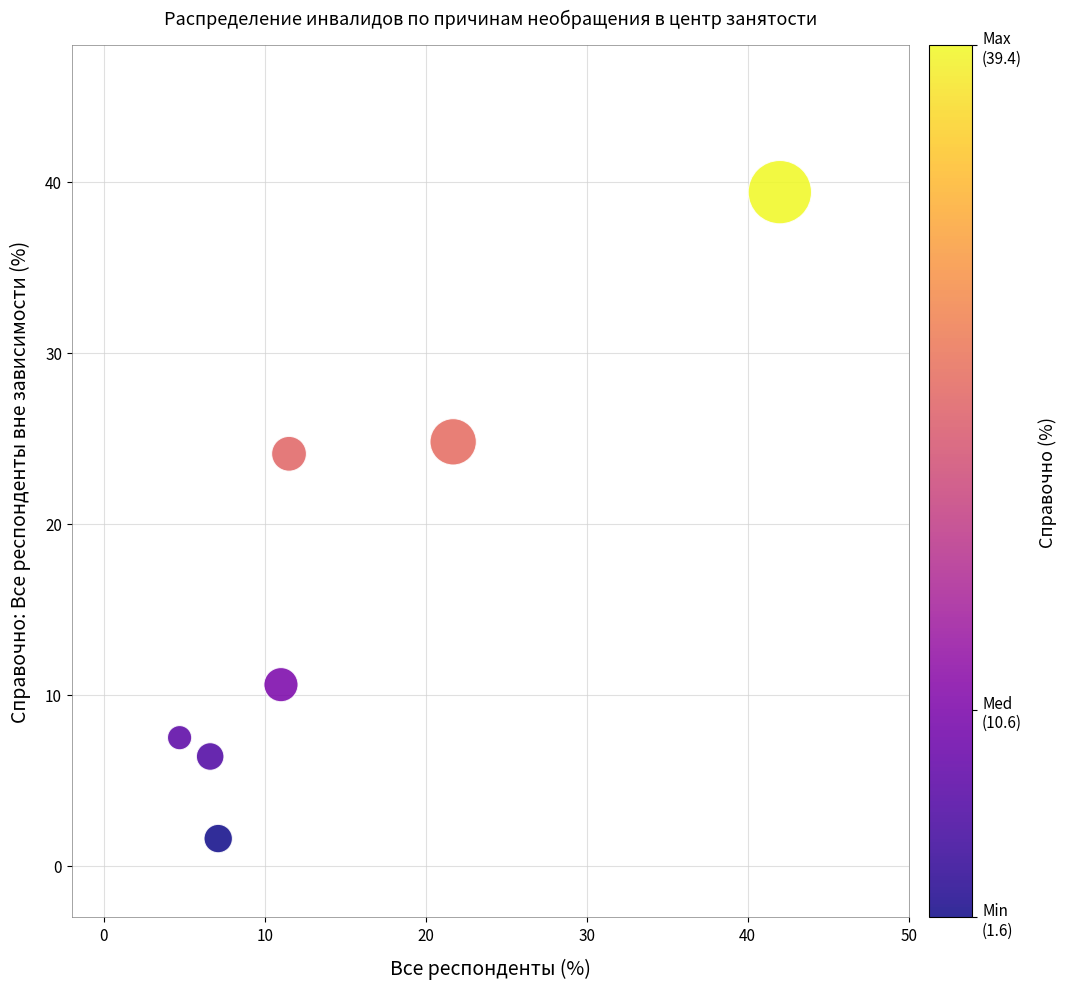

What Y value in the scatter plot is closest to 20?

24.1